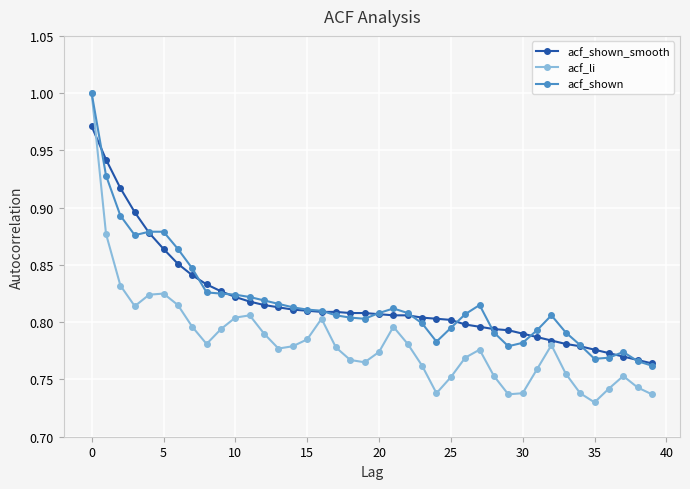

At how many categories does at least one series exceed 0?

40